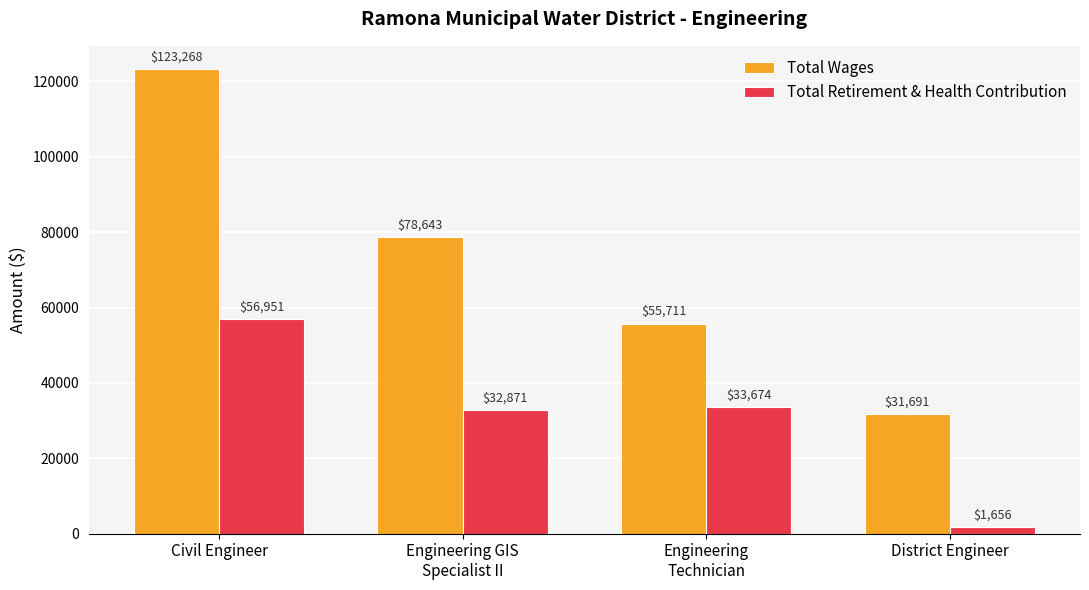

What is the sum of all Total Retirement & Health Contribution values?

125152